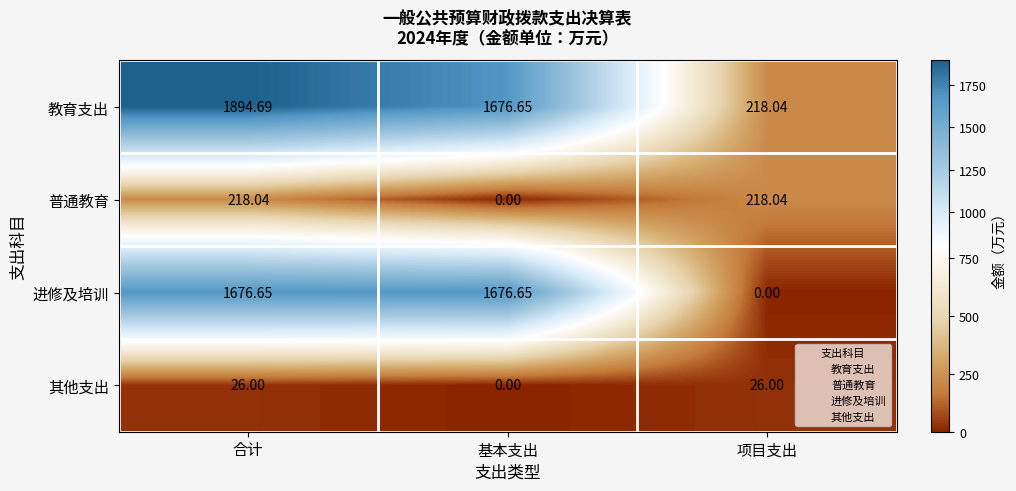

Which series has the largest total across all categories?

教育支出